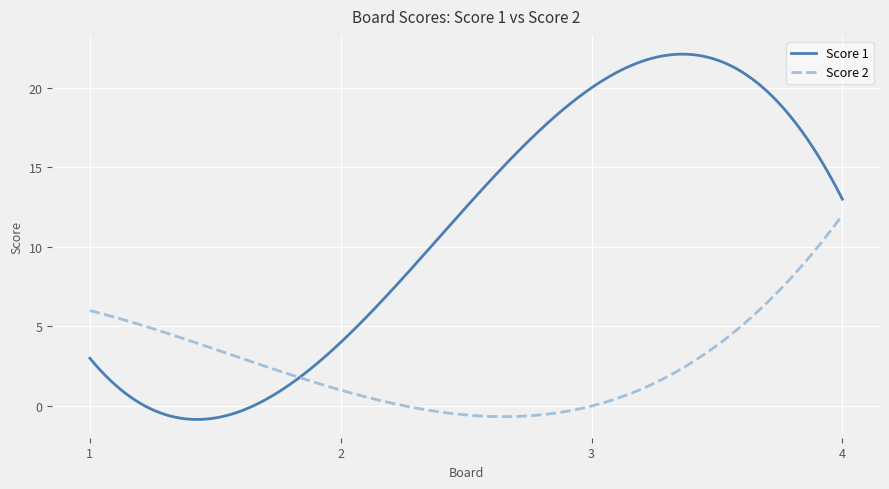

What is the minimum value shown in the chart?

-0.8